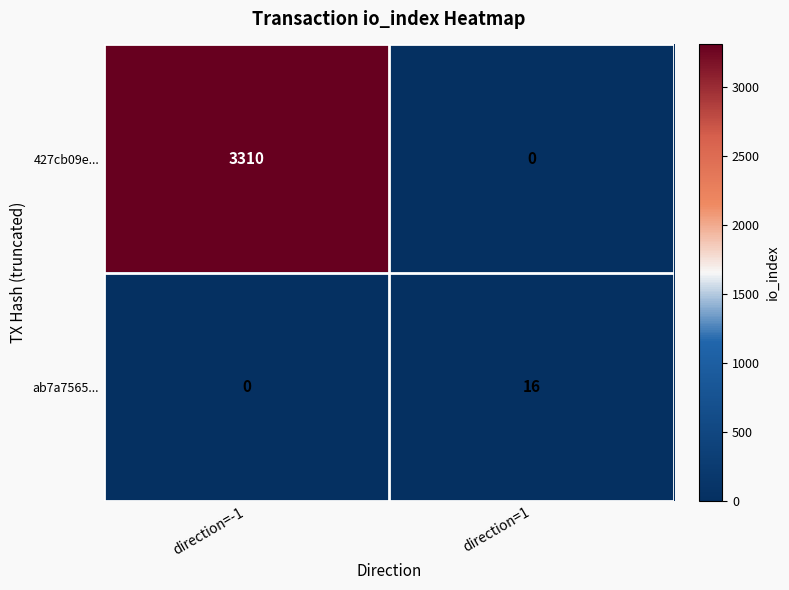

Which series has the widest spread of values?

427cb09e...